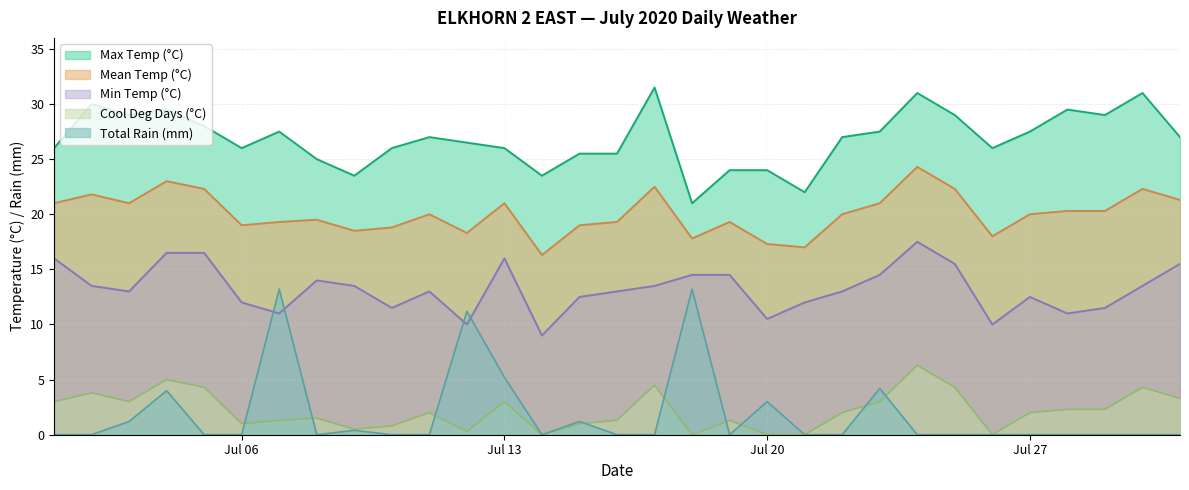

How many distinct data groups are displayed?

5